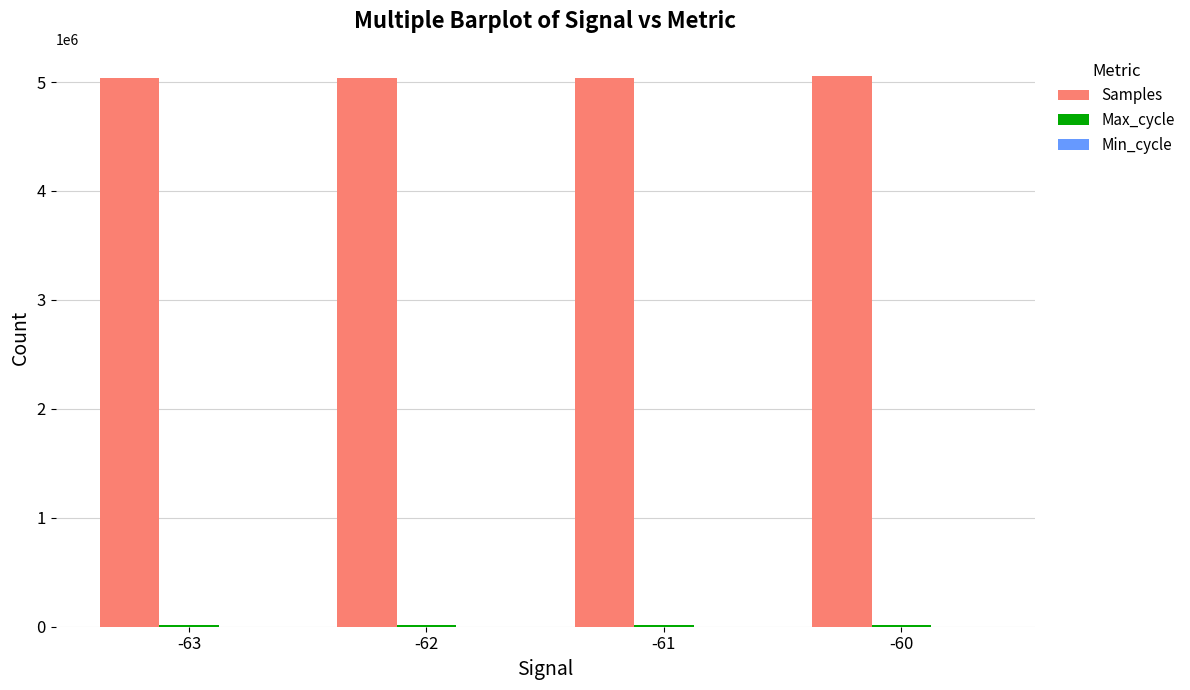

How many groups of bars are there?

4